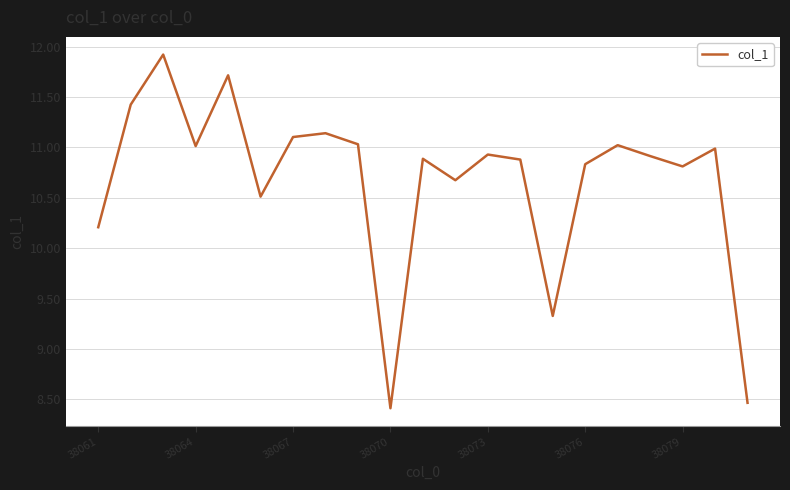

What is the greatest value displayed?

11.9